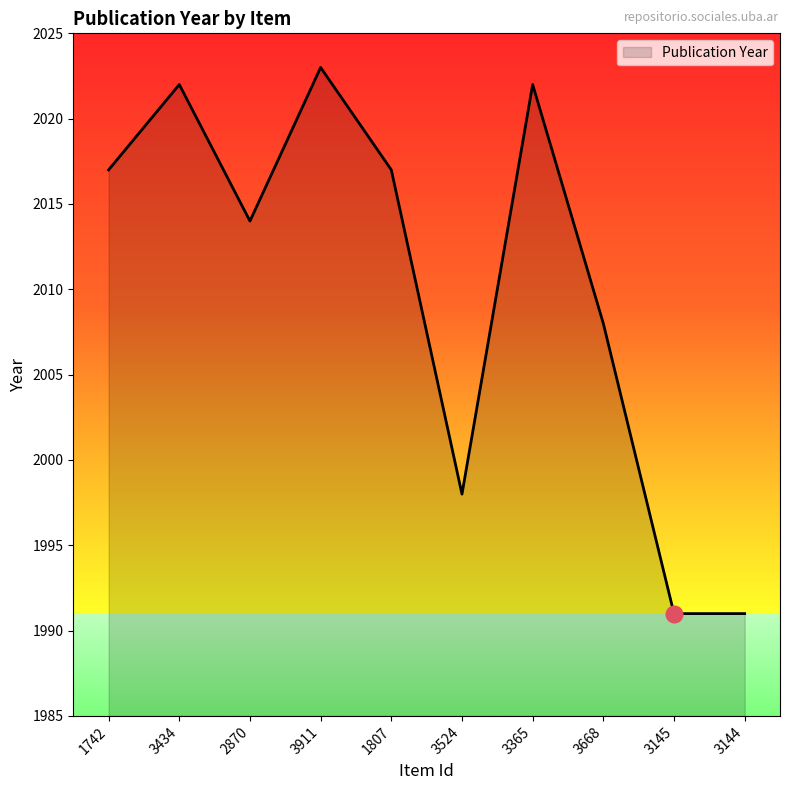

Count the number of categories in the chart.

10